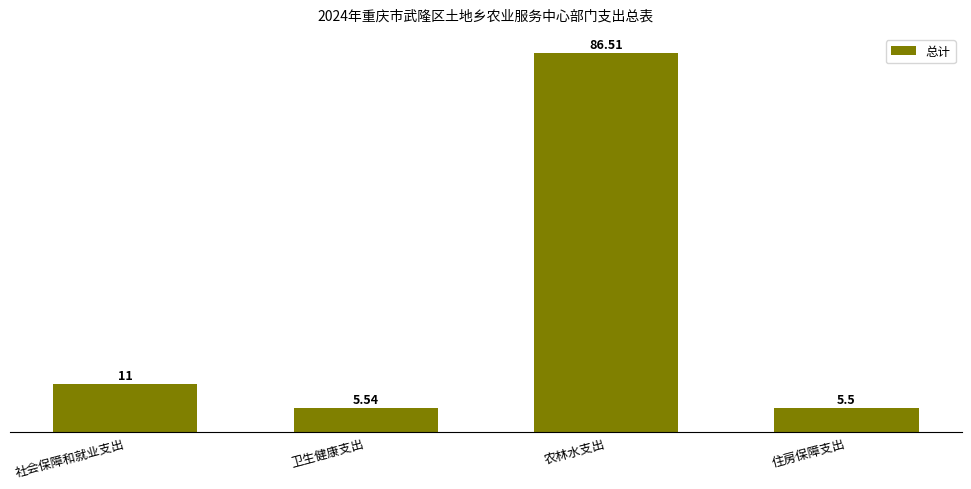

What is the label of the 1st bar from the left?

社会保障和就业支出